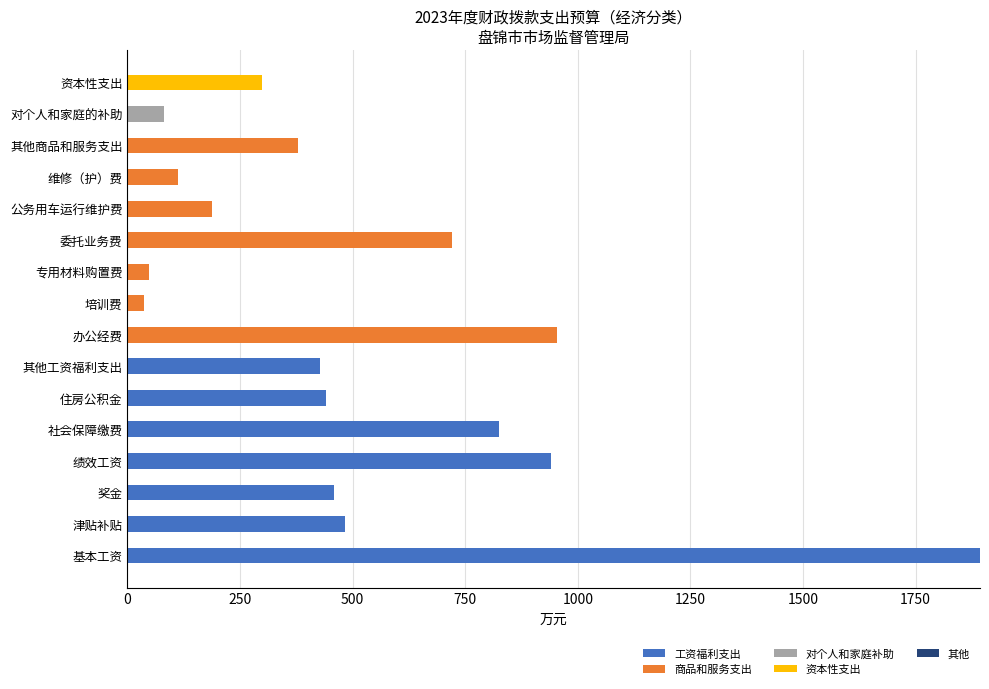

What is the total value across all series at 其他商品和服务支出?

379.1